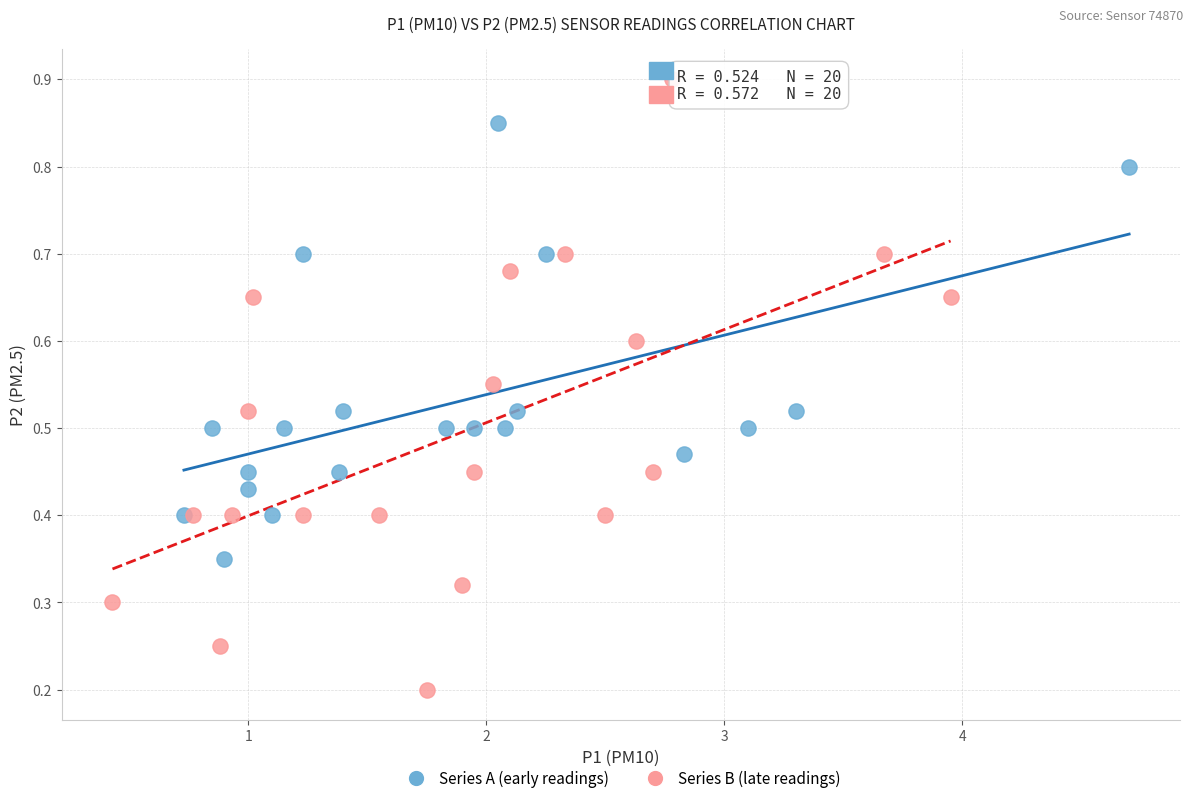

Which series reaches the maximum Y coordinate?

Series B (late readings)